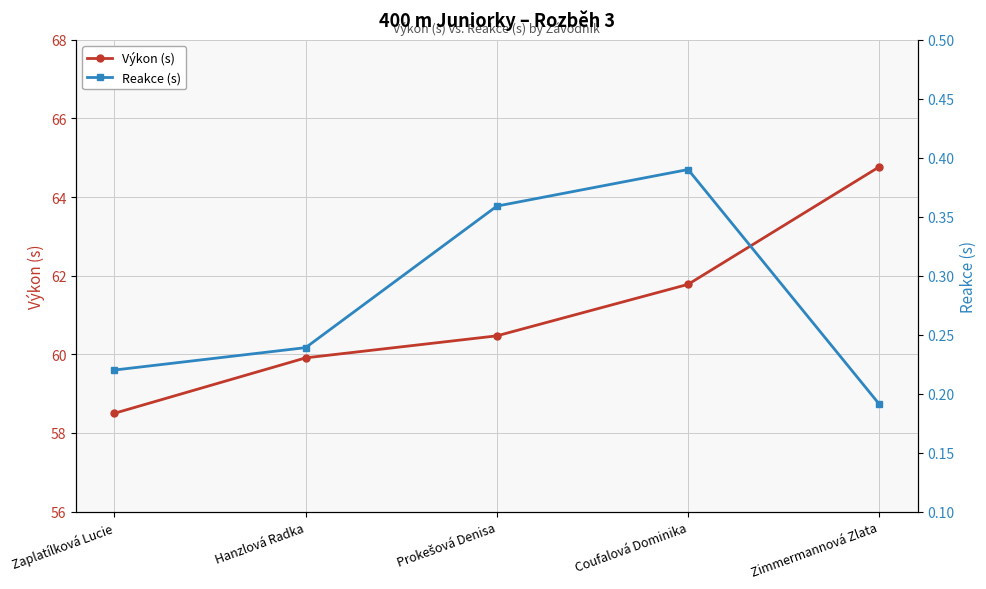

What position from the right is Zaplatílková Lucie?

5